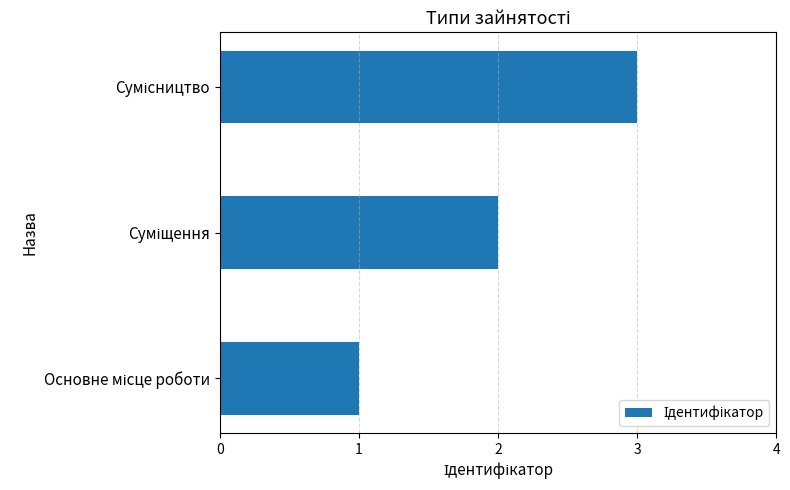

What is the sum of all values?

6